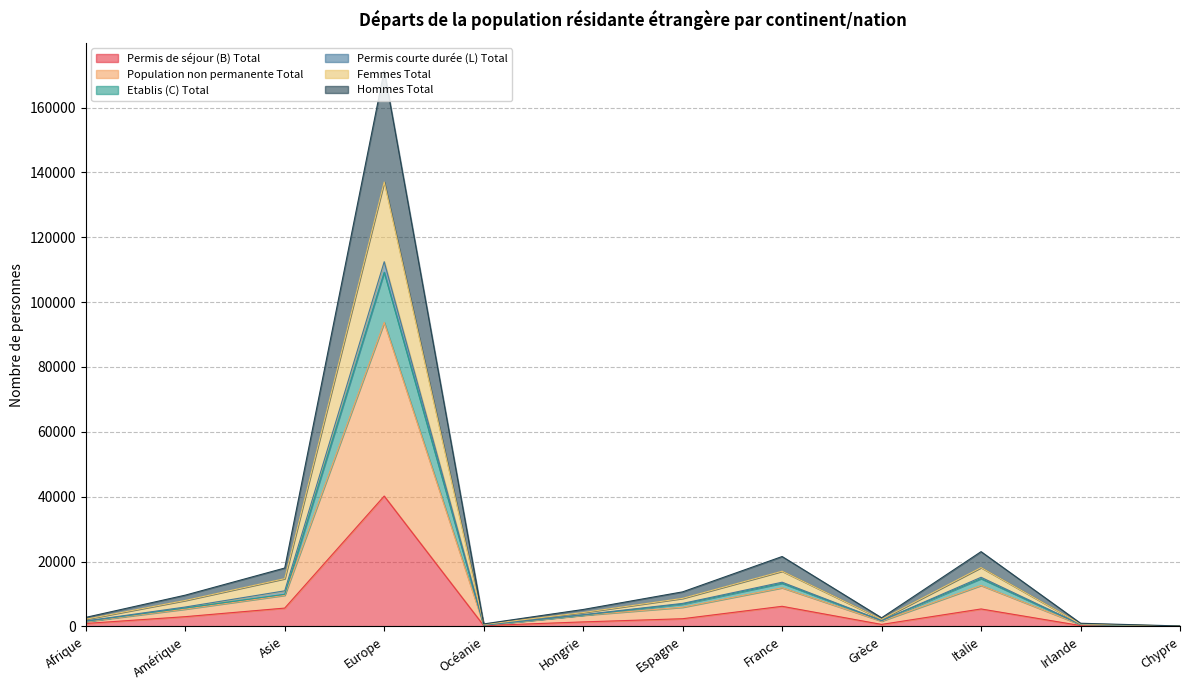

At which category is the sum across all series the highest?

Europe